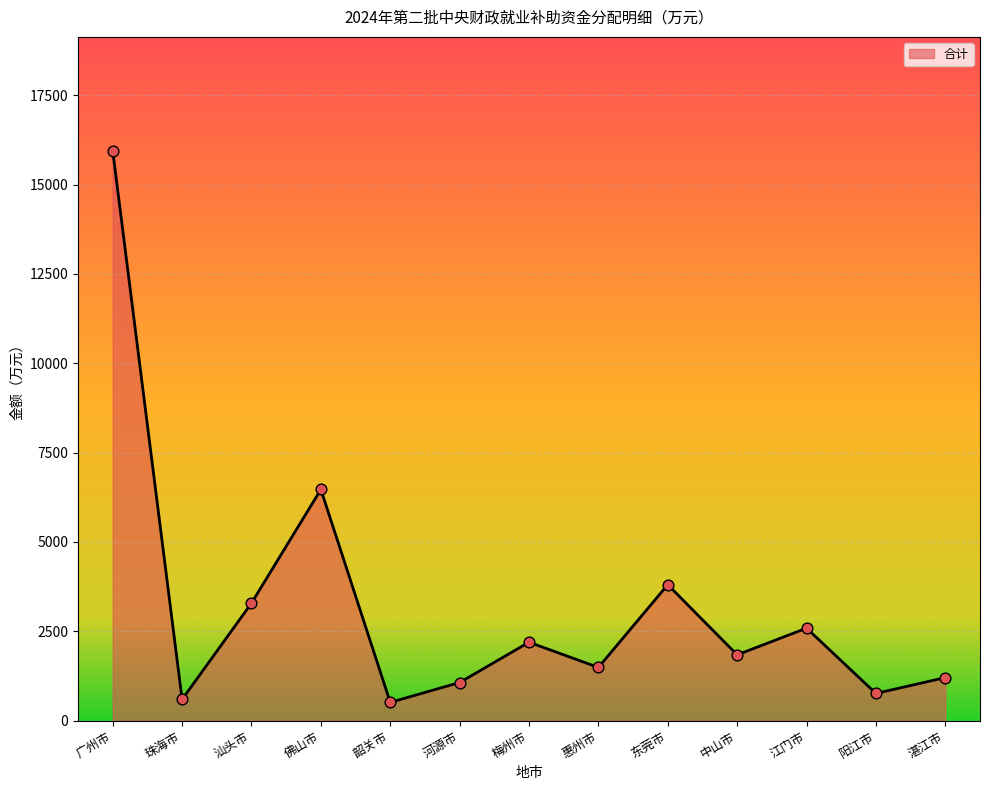

What is the change in value from 梅州市 to 江门市?

+393